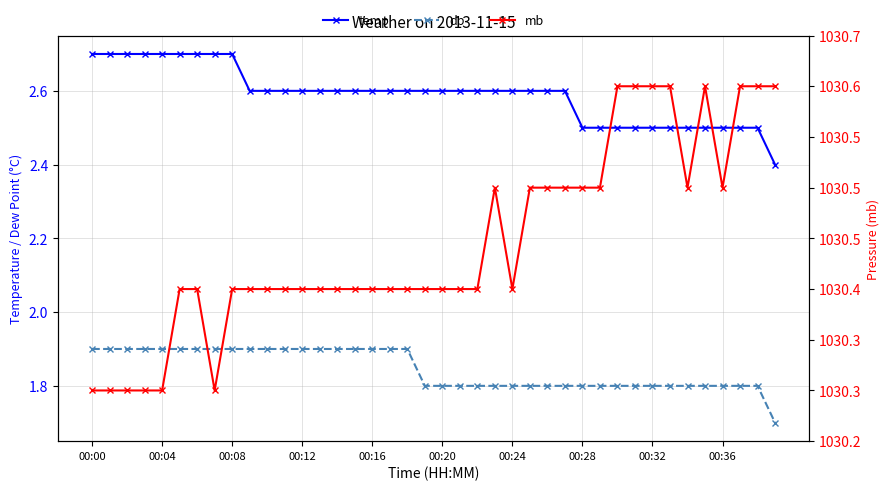

Reading left to right, transcribe all the data shown in this chart.

temp: 2.7	2.7	2.7	2.7	2.7	2.7	2.7	2.7	2.7	2.6	2.6	2.6	2.6	2.6	2.6	2.6	2.6	2.6	2.6	2.6	2.6	2.6	2.6	2.6	2.6	2.6	2.6	2.6	2.5	2.5	2.5	2.5	2.5	2.5	2.5	2.5	2.5	2.5	2.5	2.4
dp: 1.9	1.9	1.9	1.9	1.9	1.9	1.9	1.9	1.9	1.9	1.9	1.9	1.9	1.9	1.9	1.9	1.9	1.9	1.9	1.8	1.8	1.8	1.8	1.8	1.8	1.8	1.8	1.8	1.8	1.8	1.8	1.8	1.8	1.8	1.8	1.8	1.8	1.8	1.8	1.7
mb: 1030.3	1030.3	1030.3	1030.3	1030.3	1030.4	1030.4	1030.3	1030.4	1030.4	1030.4	1030.4	1030.4	1030.4	1030.4	1030.4	1030.4	1030.4	1030.4	1030.4	1030.4	1030.4	1030.4	1030.5	1030.4	1030.5	1030.5	1030.5	1030.5	1030.5	1030.6	1030.6	1030.6	1030.6	1030.5	1030.6	1030.5	1030.6	1030.6	1030.6